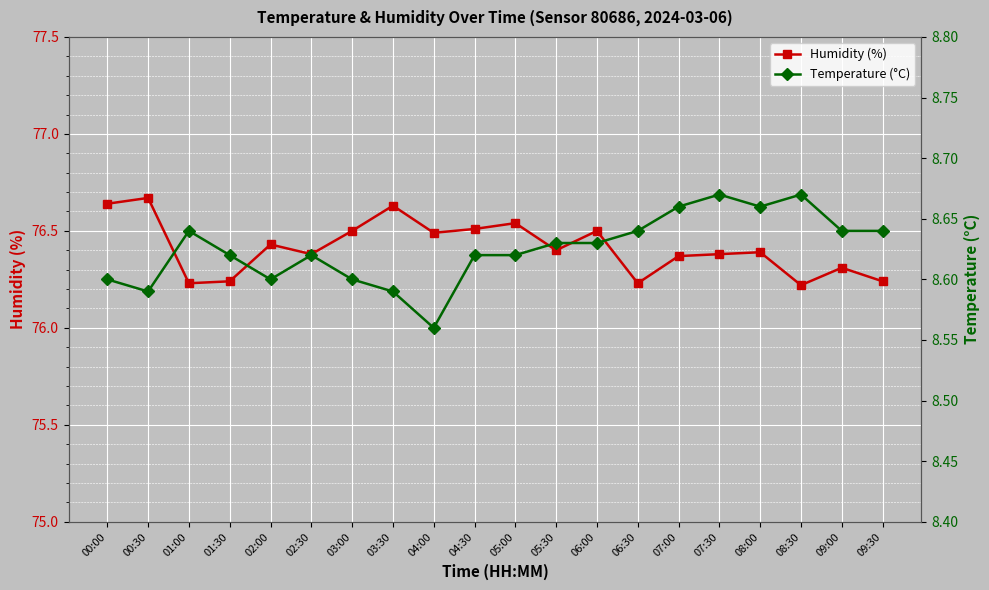

Reading left to right, list all the values displayed in this chart.

Humidity (%): 00:00=76.6	00:30=76.7	01:00=76.2	01:30=76.2	02:00=76.4	02:30=76.4	03:00=76.5	03:30=76.6	04:00=76.5	04:30=76.5	05:00=76.5	05:30=76.4	06:00=76.5	06:30=76.2	07:00=76.4	07:30=76.4	08:00=76.4	08:30=76.2	09:00=76.3	09:30=76.2
Temperature (°C): 00:00=8.6	00:30=8.6	01:00=8.6	01:30=8.6	02:00=8.6	02:30=8.6	03:00=8.6	03:30=8.6	04:00=8.6	04:30=8.6	05:00=8.6	05:30=8.6	06:00=8.6	06:30=8.6	07:00=8.7	07:30=8.7	08:00=8.7	08:30=8.7	09:00=8.6	09:30=8.6